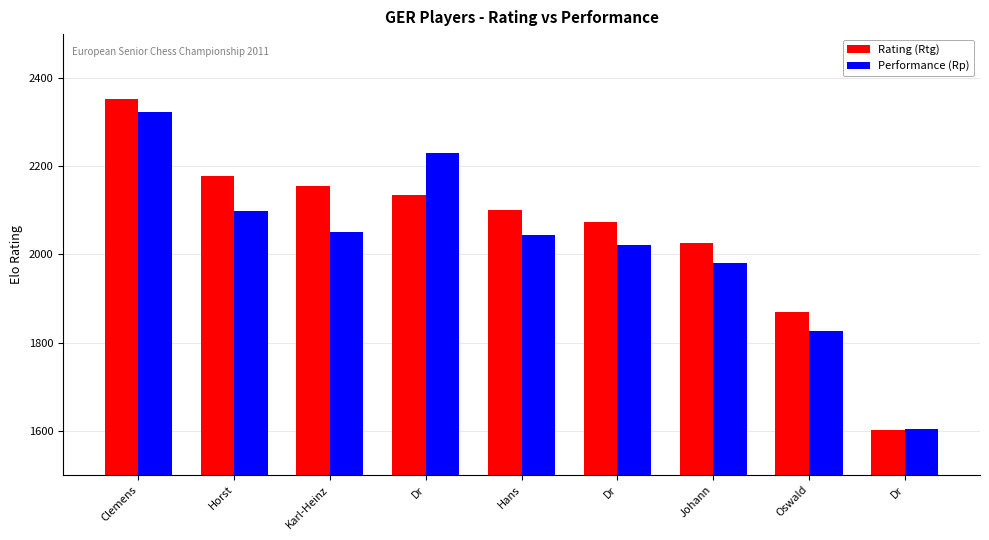

Rank the categories by Performance (Rp) value from highest to lowest.

Clemens, Dr, Horst, Karl-Heinz, Hans, Dr, Johann, Oswald, Dr